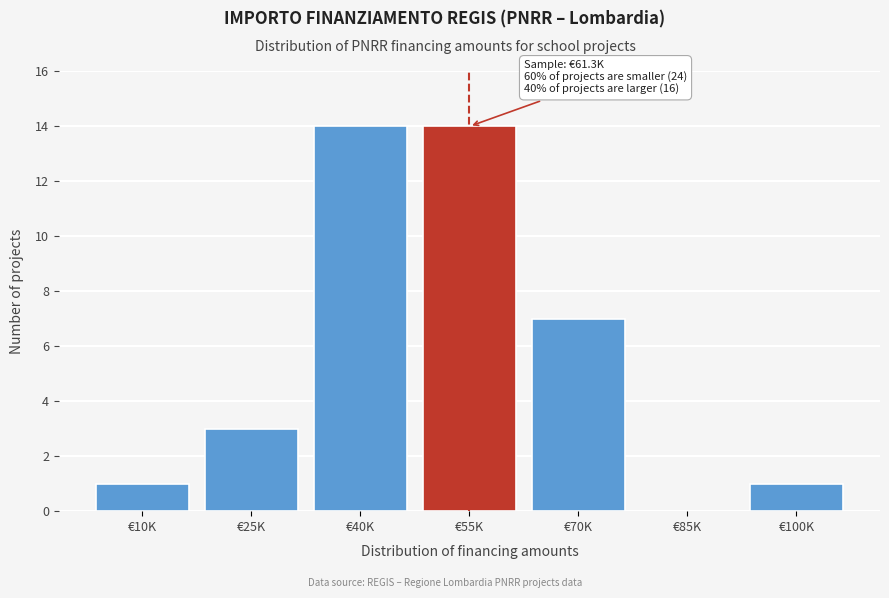

Reading left to right, what are all the values shown in this chart?

€10K=1	€25K=3	€40K=14	€55K=14	€70K=7	€85K=0	€100K=1